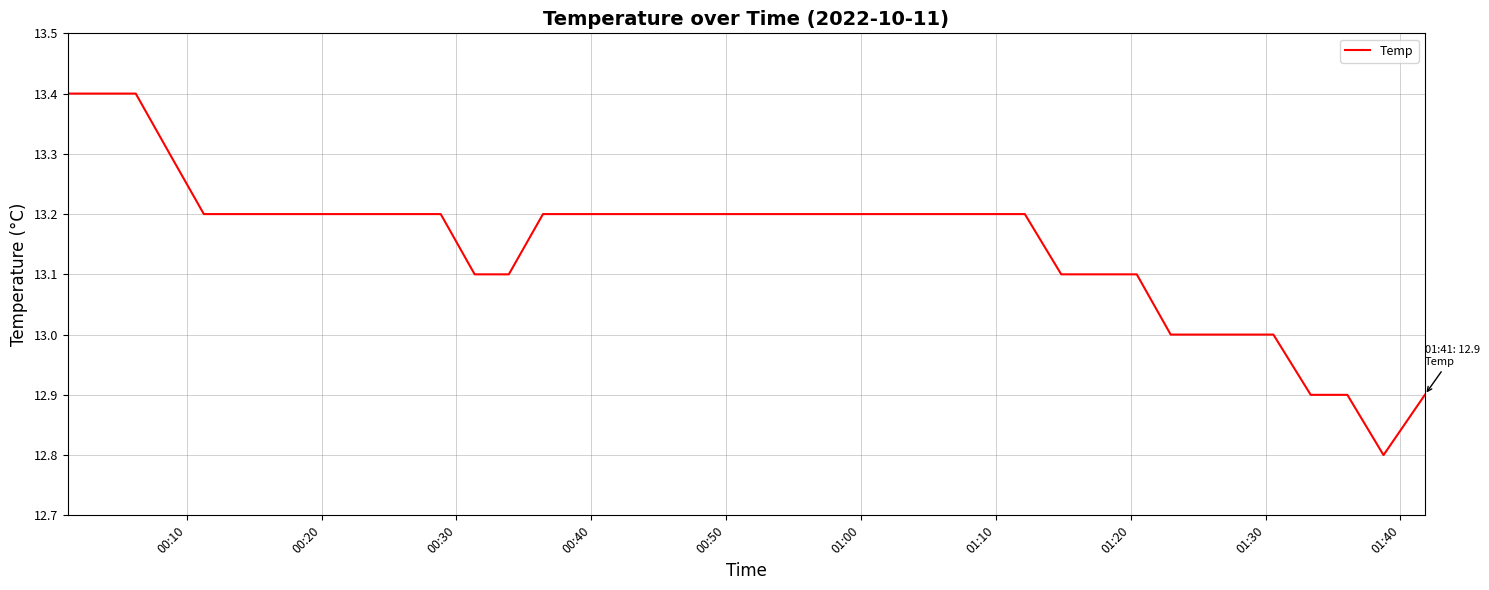

What is the smallest value displayed?

12.8